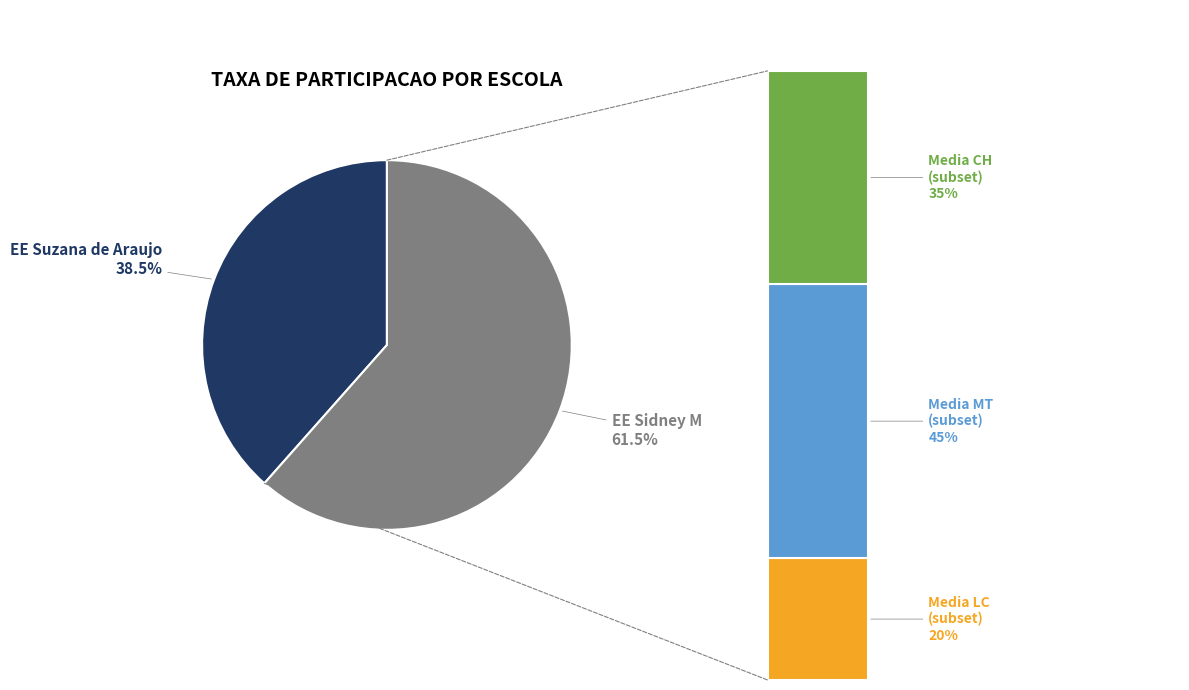

To the nearest percent, what is the average slice percentage?

50%